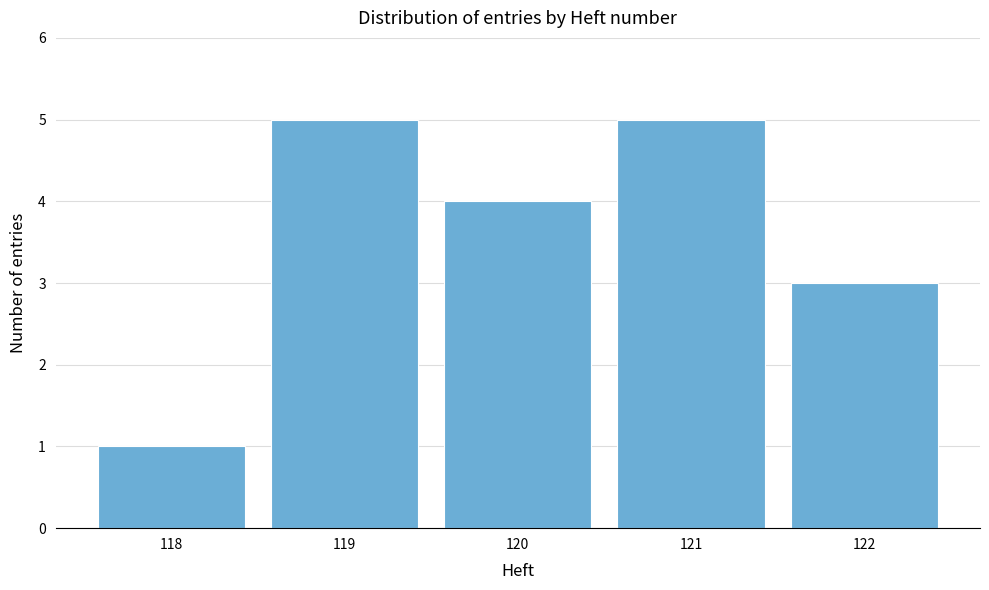

Reading right to left, list all the values displayed in this chart.

122=3	121=5	120=4	119=5	118=1